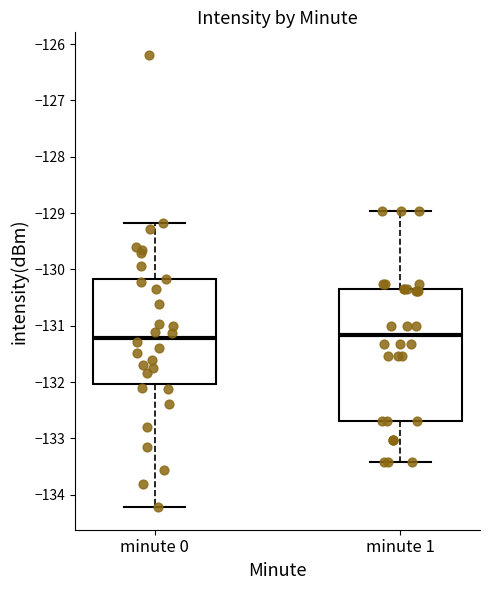

Which box is the tallest, from its lower edge to its upper edge?

minute 1